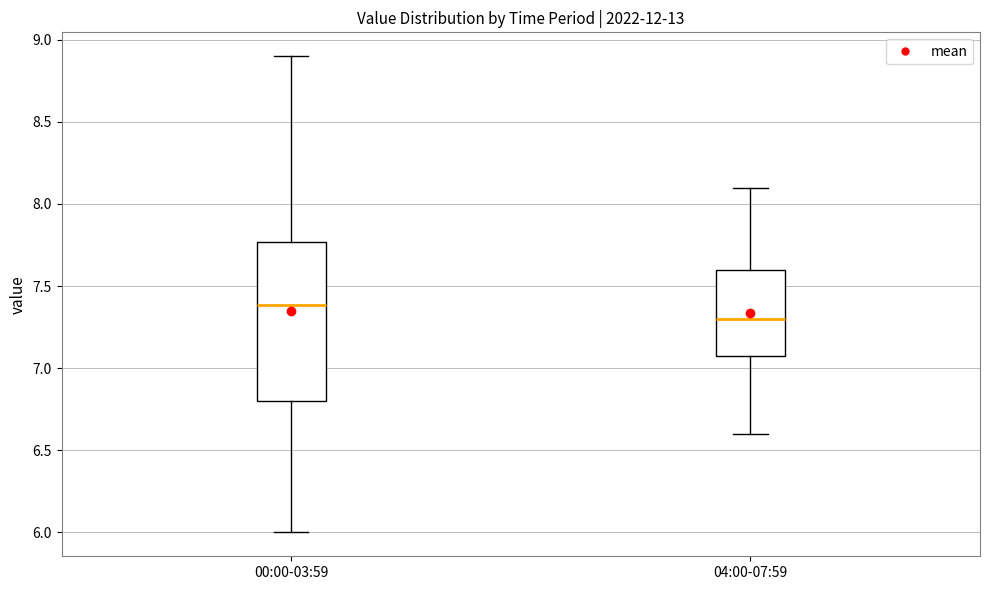

Reading left to right, transcribe this box plot: for each box, give where its median line is, the range the box spans, and where its two whiskers end, as read against the y-axis. The values are not printed on the chart, so give them approximately, as read against the axis.

00:00-03:59: median 7.40, box 6.80 to 7.75, whiskers 6.00 to 8.90
04:00-07:59: median 7.30, box 7.10 to 7.60, whiskers 6.60 to 8.10